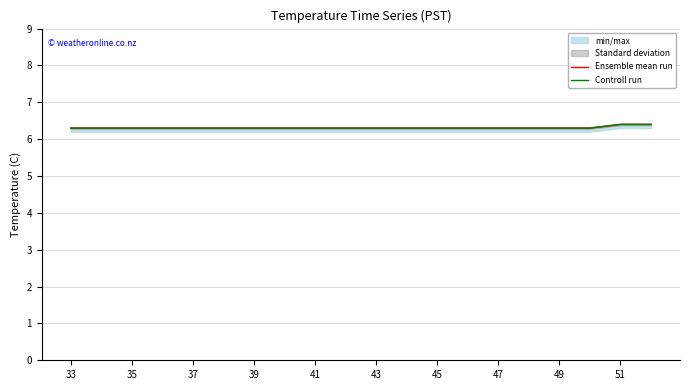

True or false: Ensemble mean run has a value of 10.6 at 47.

False